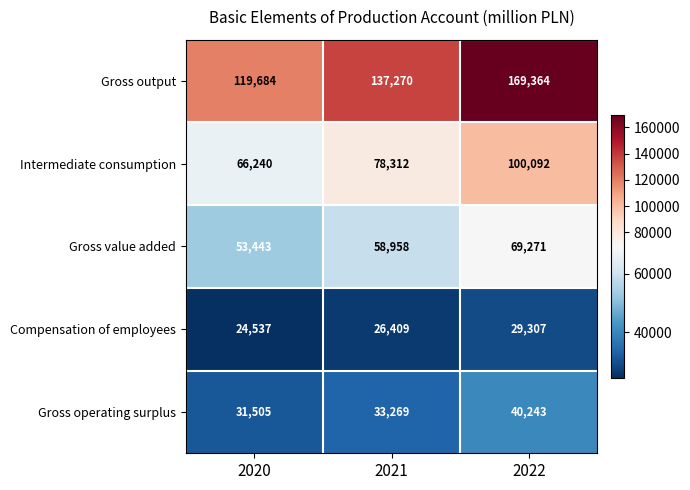

What is the total value across all series at 2021?

334218